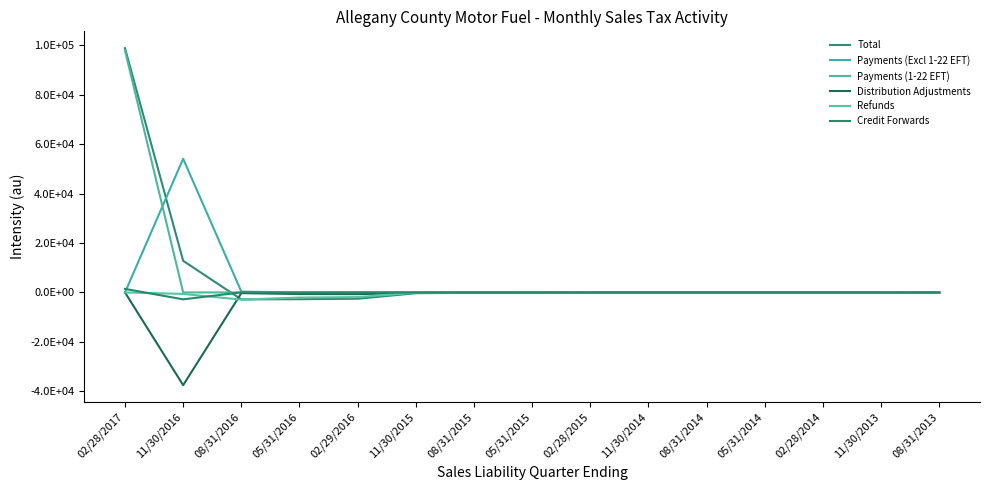

Is this an area chart (filled region under the line)?

No